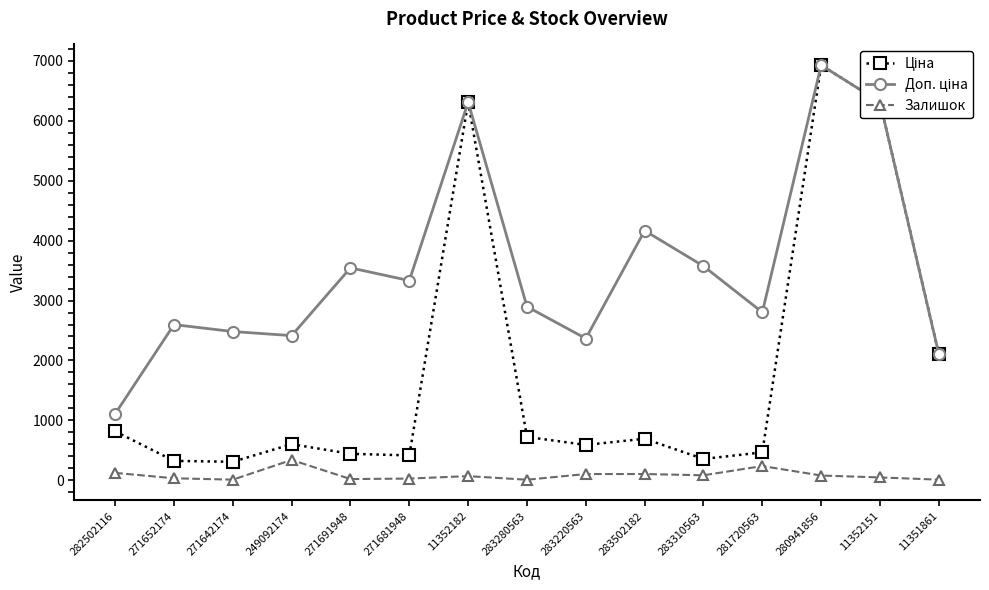

At which category is the sum across all series the highest?

280941856